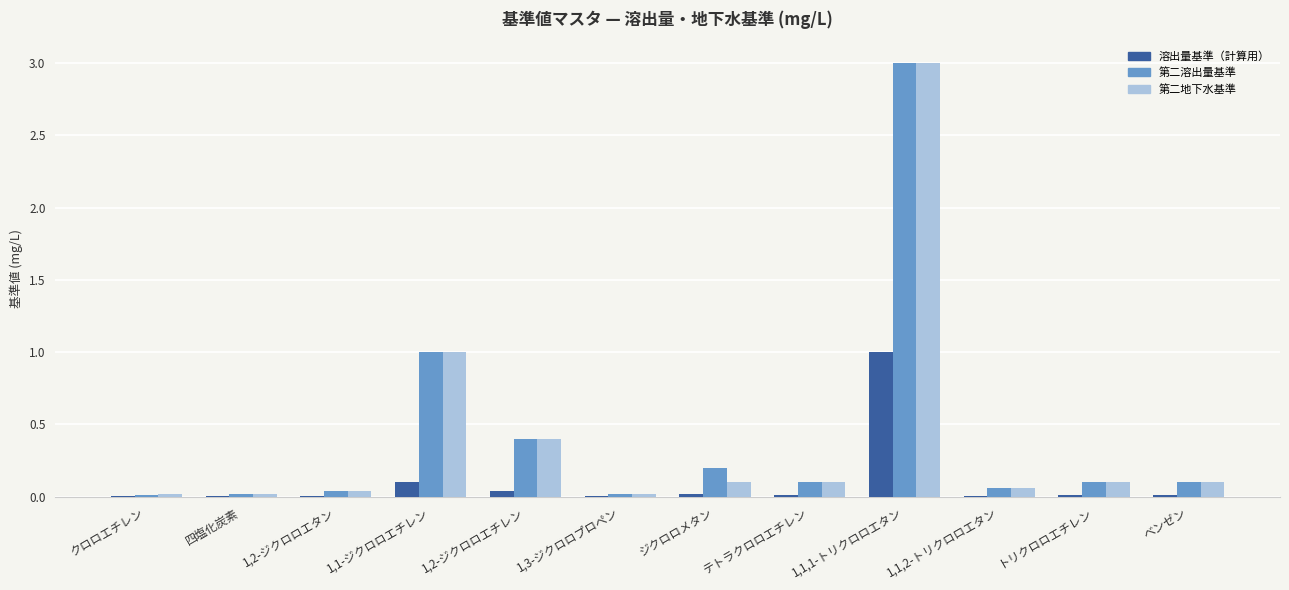

At which category is the sum across all series the highest?

1,1,1-トリクロロエタン